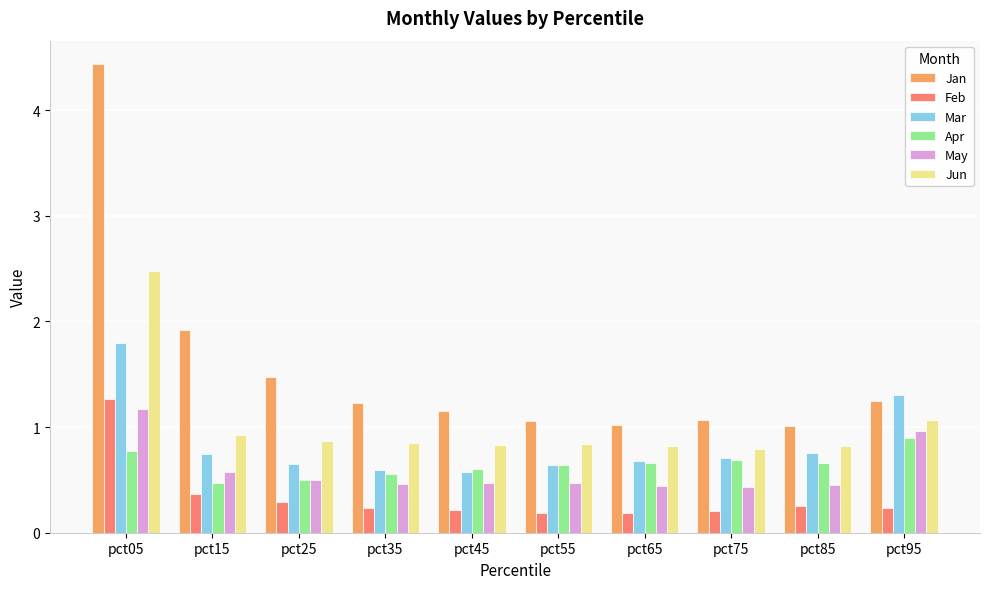

Is the value of Jun at pct55 greater than the value of Jan at pct05?

No